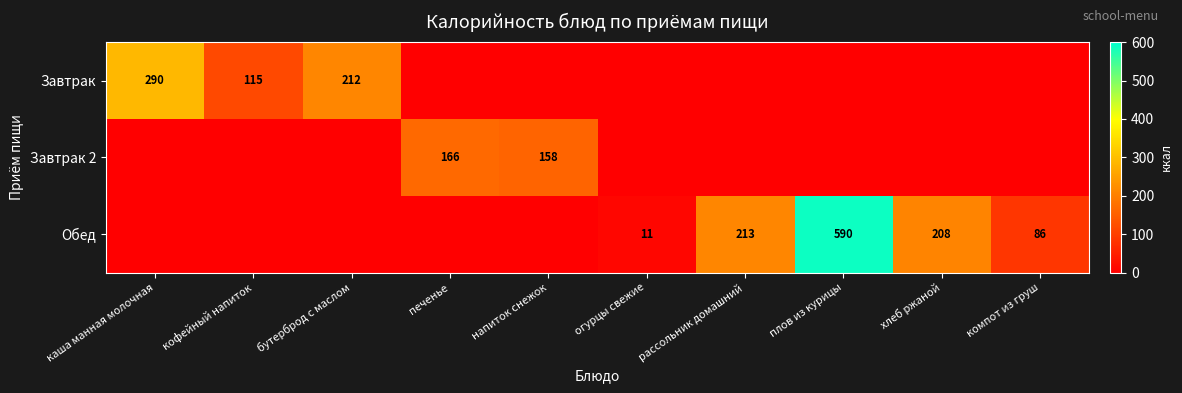

Is it true that Обед equals 112 at компот из груш?

False